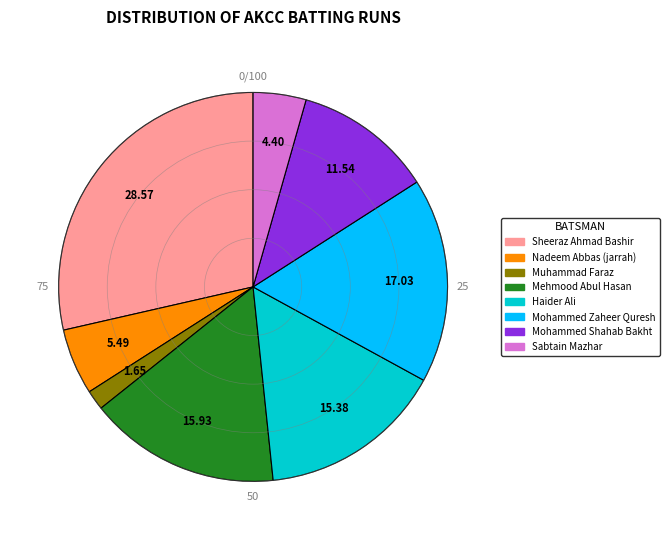

Does any single category account for the majority?

No